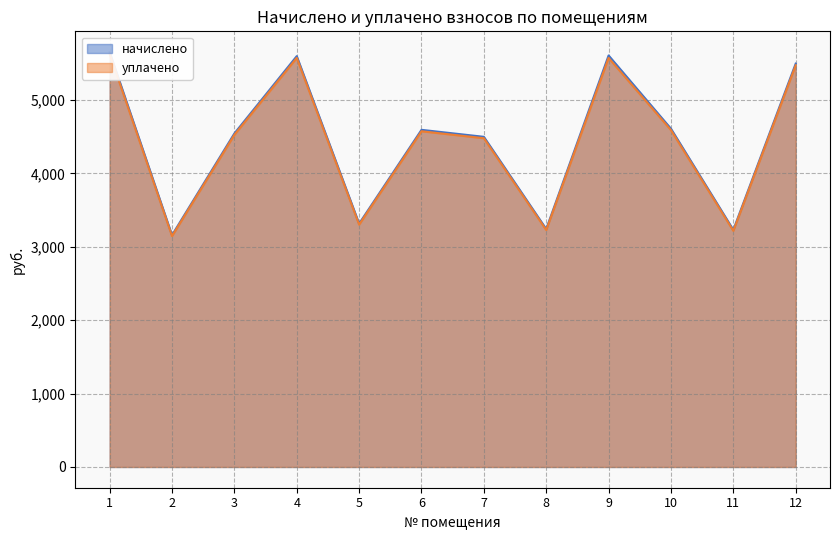

Reading left to right, list all the values displayed in this chart.

начислено: 5651.2	3158.0	4543.1	5595.8	3315.0	4592.1	4496.9	3241.2	5605.0	4607.7	3230.0	5494.2
уплачено: 5627.3	3144.7	4523.9	5572.2	3301.0	4572.7	4477.9	3227.5	5571.4	4588.3	3216.4	5471.0